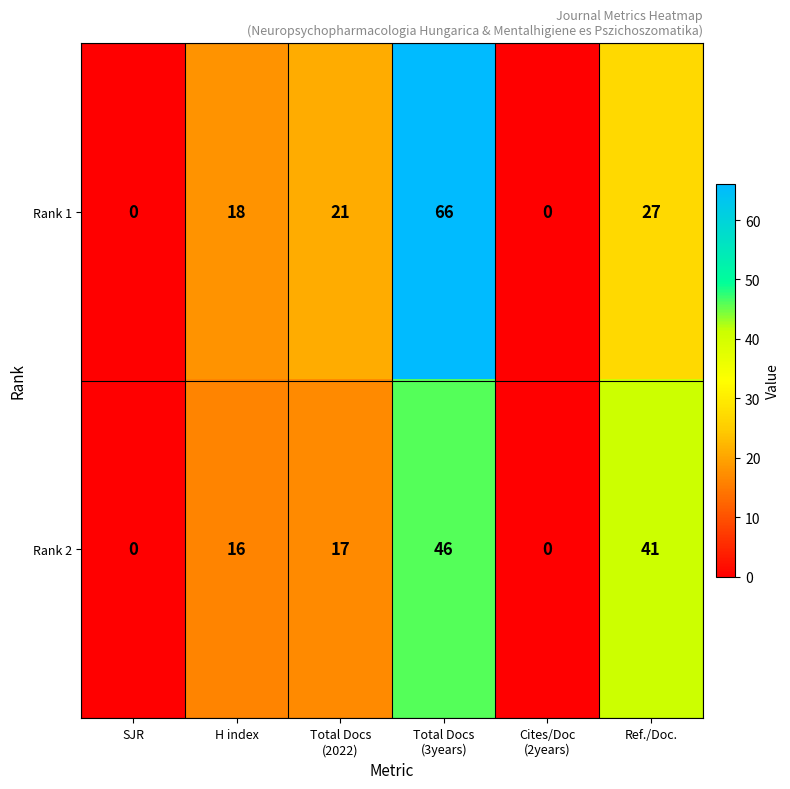

Is it true that Rank 1 equals 18 at H index?

True